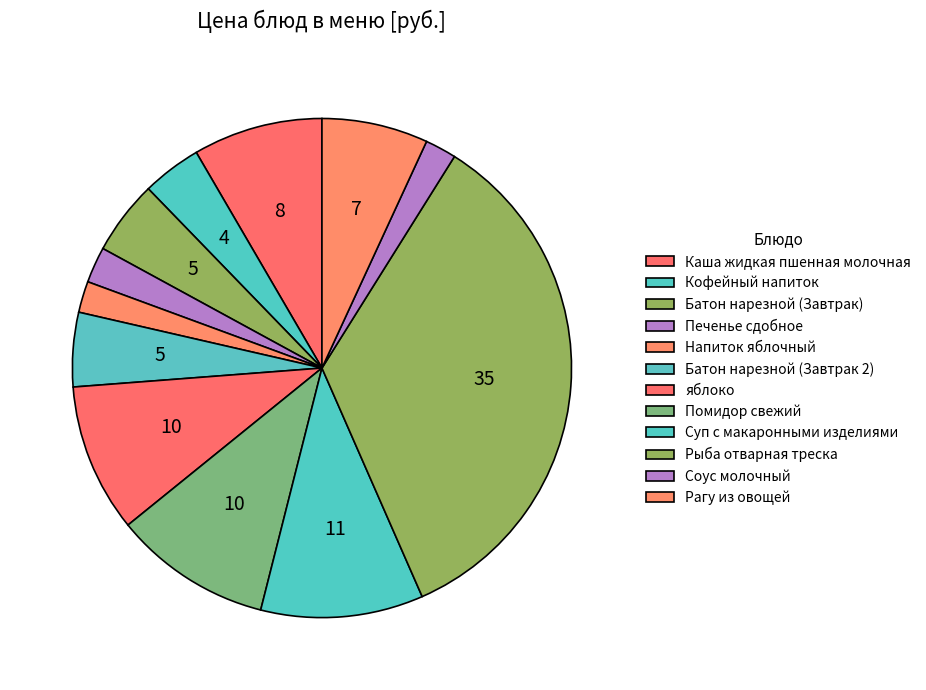

Rank the categories by value from highest to lowest.

Рыба отварная треска, Суп с макаронными изделиями, Помидор свежий, яблоко, Каша жидкая пшенная молочная, Рагу из овощей, Батон нарезной (Завтрак), Батон нарезной (Завтрак 2), Кофейный напиток, Печенье сдобное, Напиток яблочный, Соус молочный